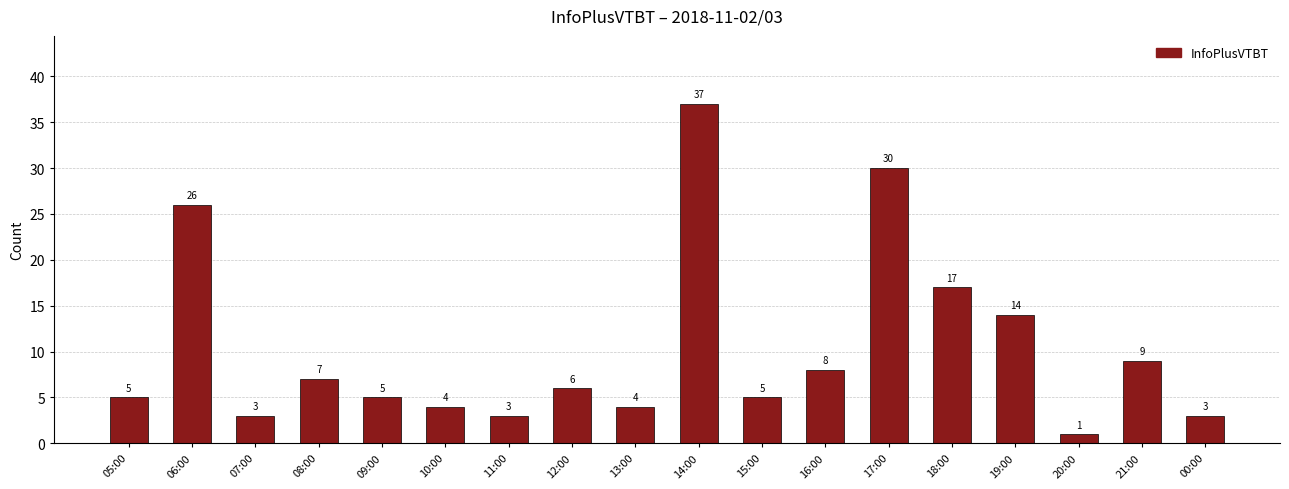

What is the difference between the values at 18:00 and 15:00?

12